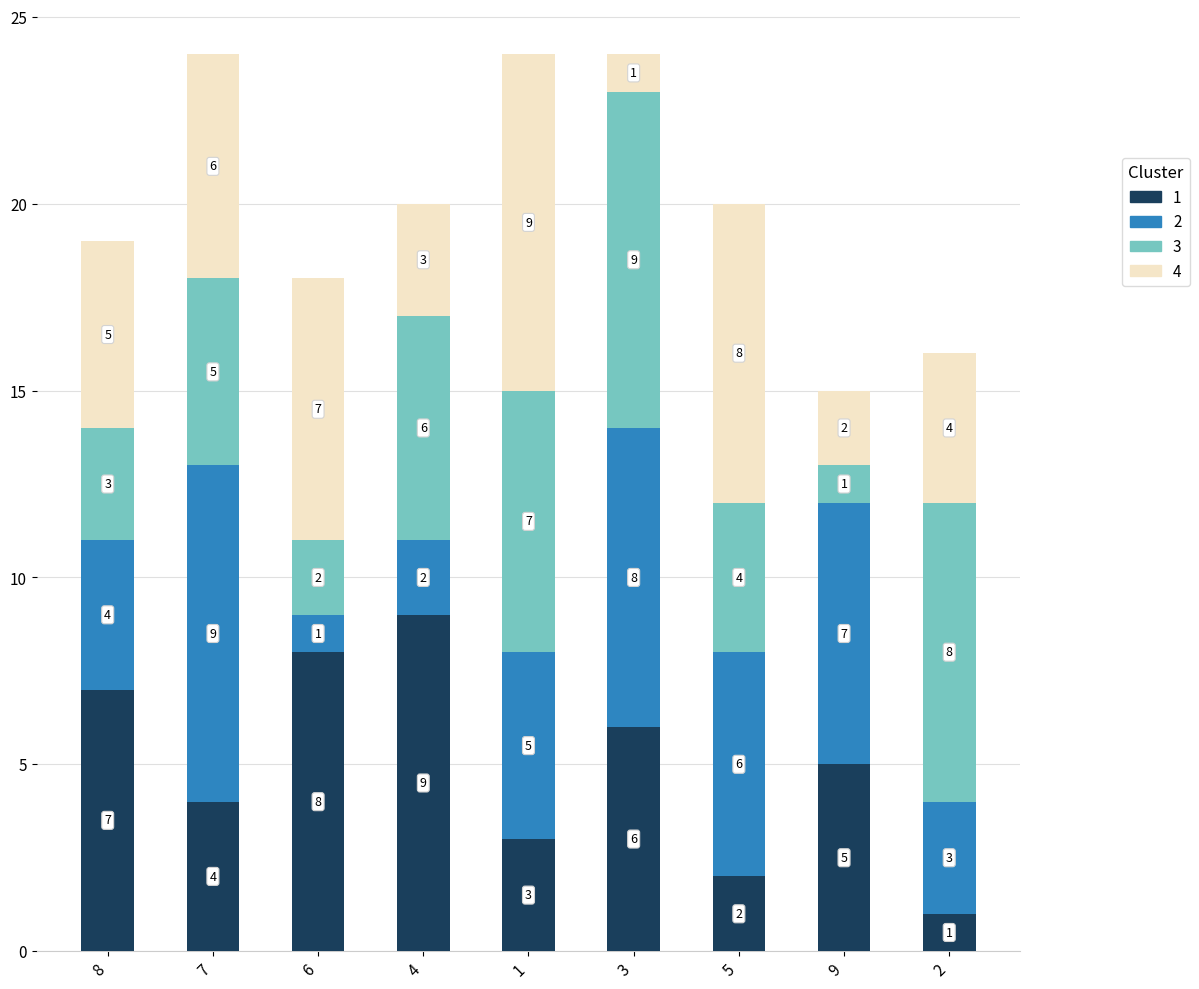

Are the bars grouped side by side (vs. stacked)?

No